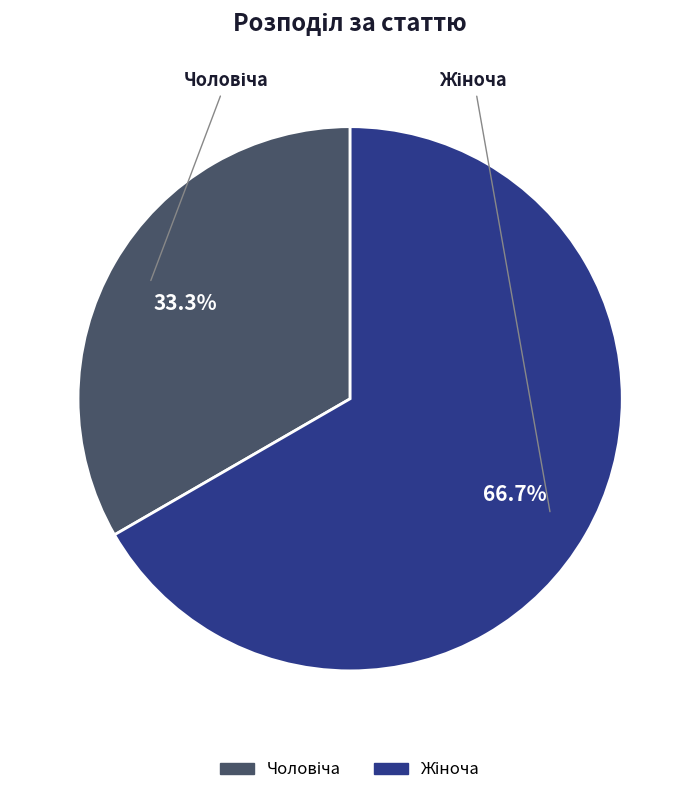

Is there any slice that represents more than half of the pie?

Yes